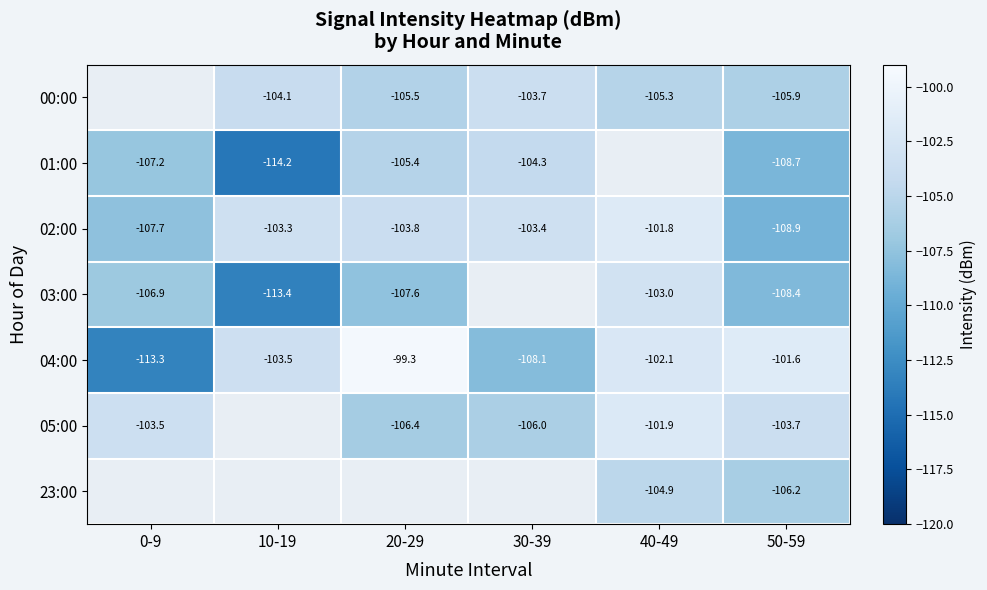

Between 50-59 and 20-29, which is larger?

20-29